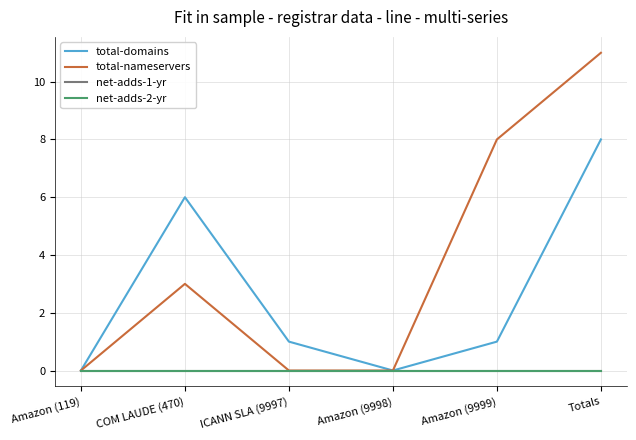

At which label is total-domains closest to 4?

COM LAUDE (470)